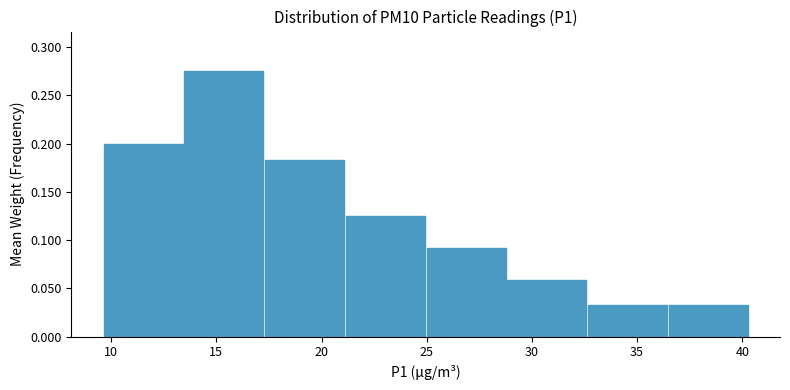

What is the height of the bar covering 36.5 to 40.5 on the x-axis? Neither the bar edges nor the heights are printed on the chart, so give them approximately, as read against the axes.

0.035